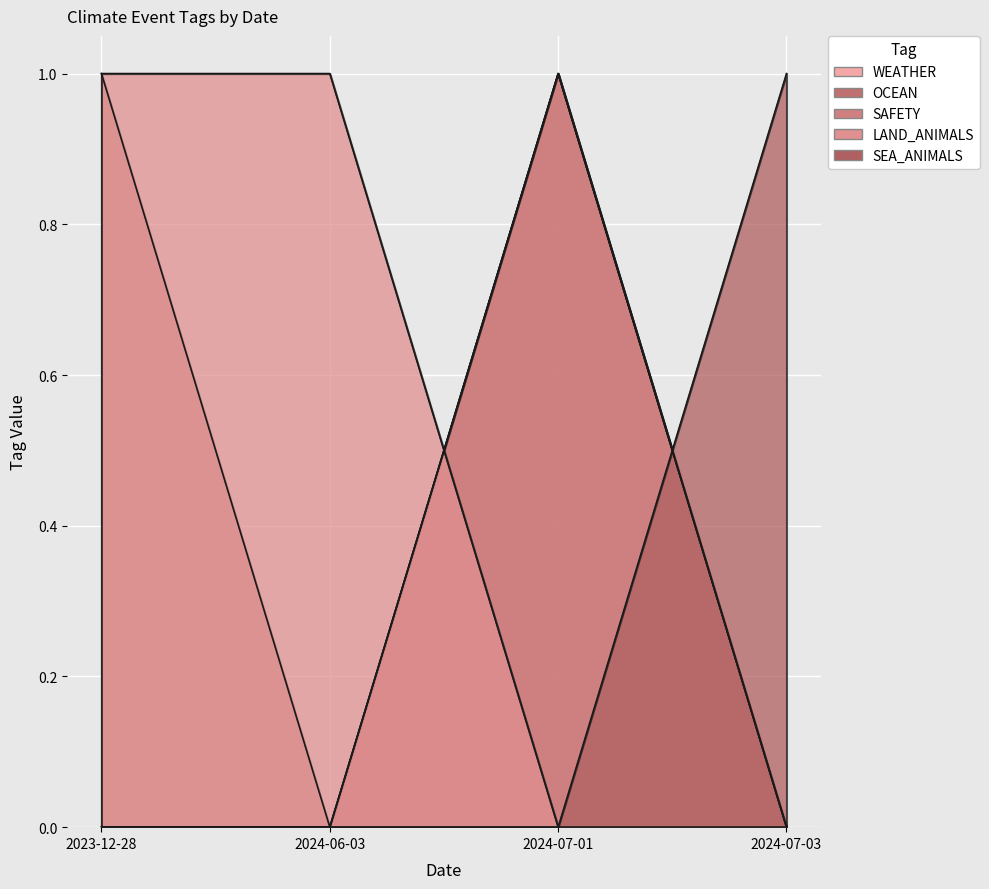

Between 2024-07-01 and 2024-07-03, which is larger?

2024-07-01